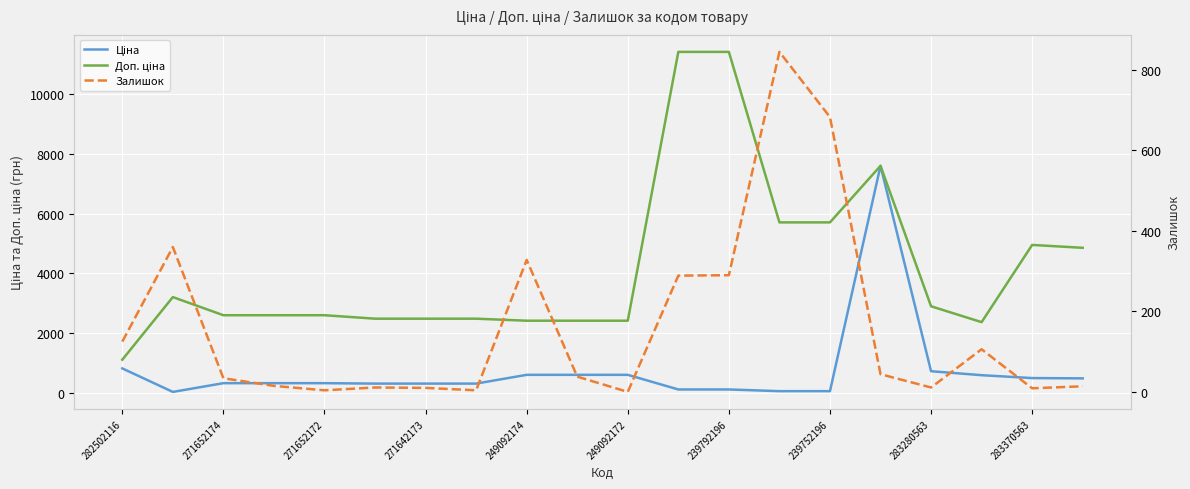

What is the difference between the maximum and minimum values in the Ціна series?

7564.5